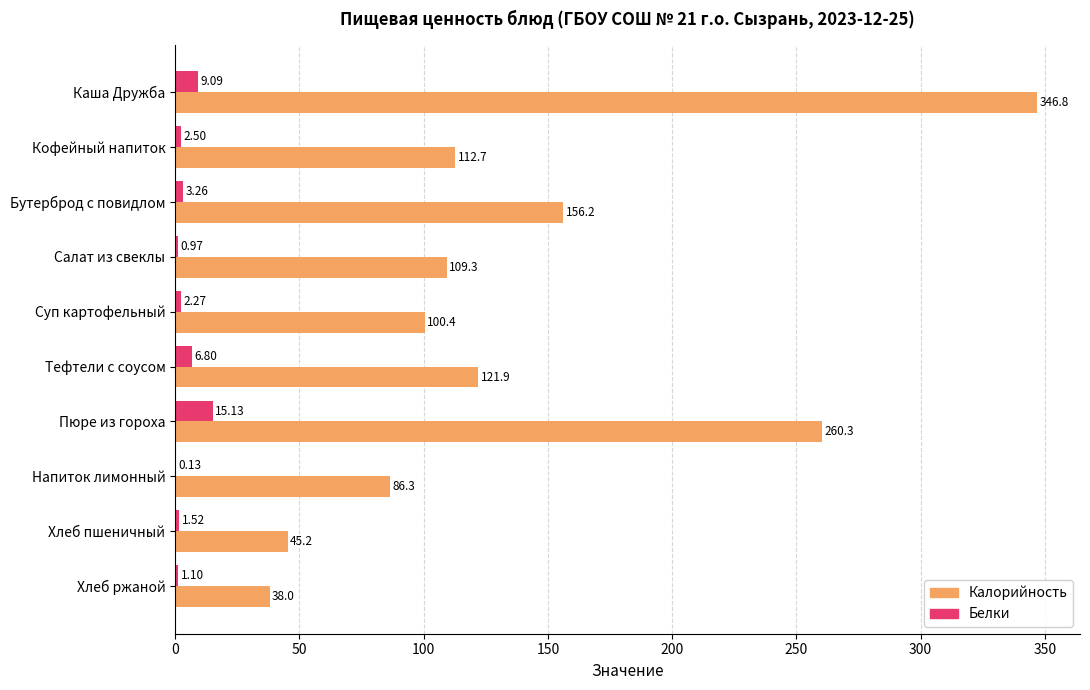

What is the sum of all Белки values?

42.8